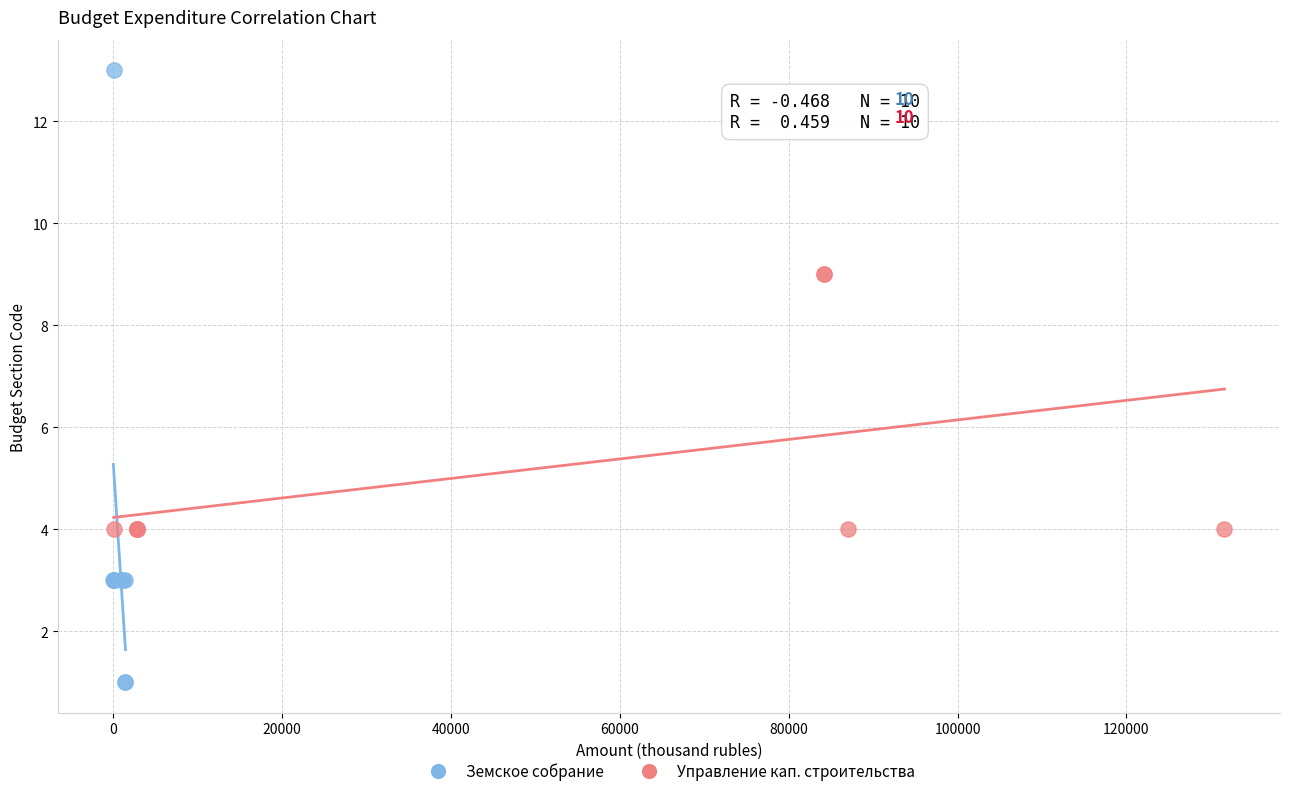

Which series has the largest Y range (max minus min)?

Земское собрание